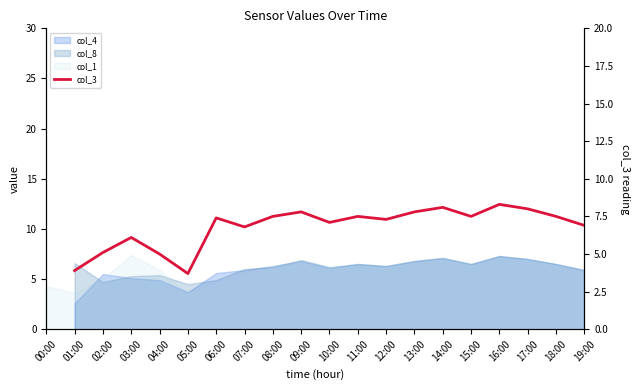

What is the label of the 7th point from the left?

06:00